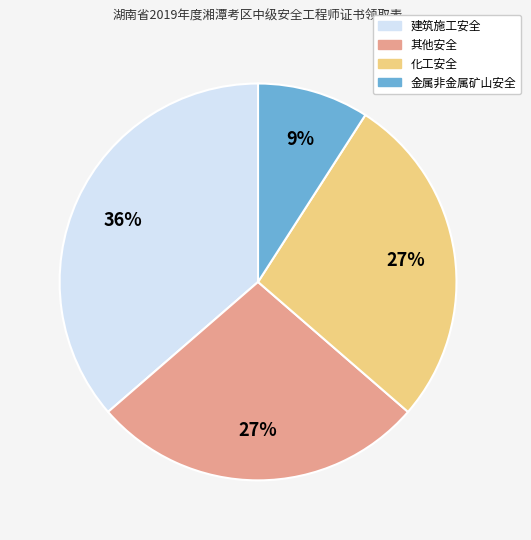

Is it true that 其他安全 is 27% of the pie?

True